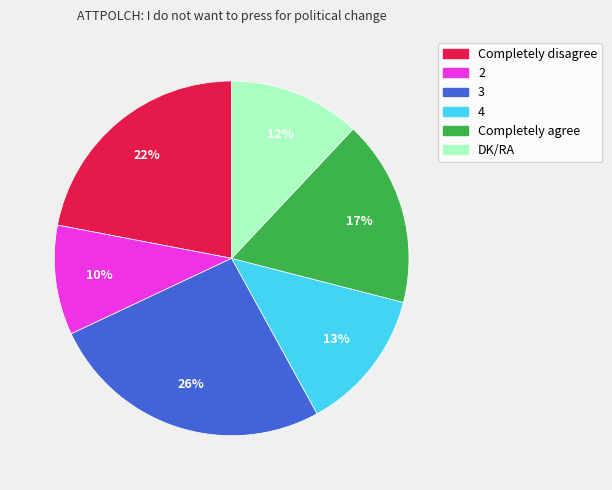

How many segments does this pie chart have?

6